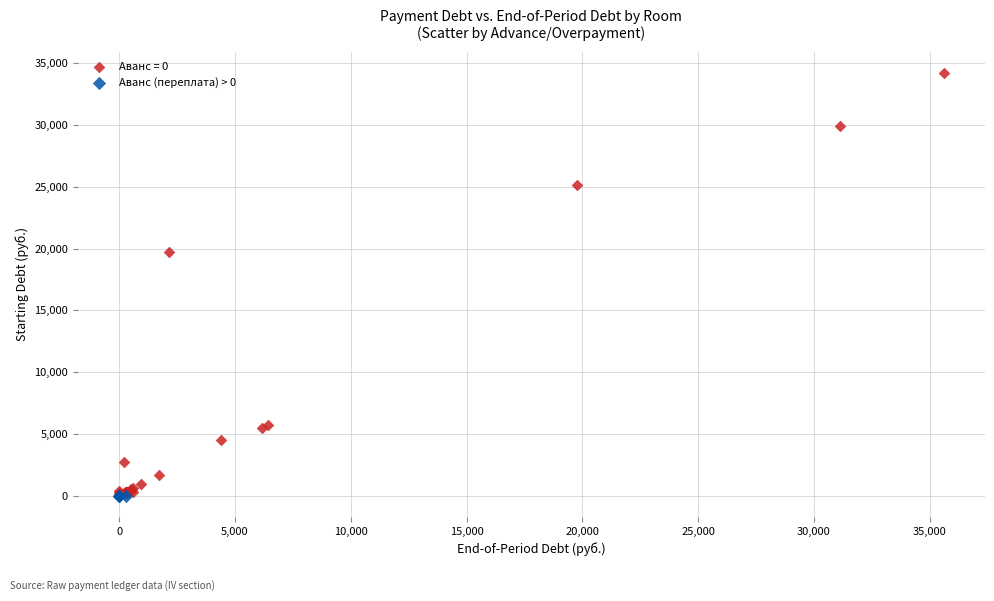

Which series reaches the maximum Y coordinate?

Аванс = 0